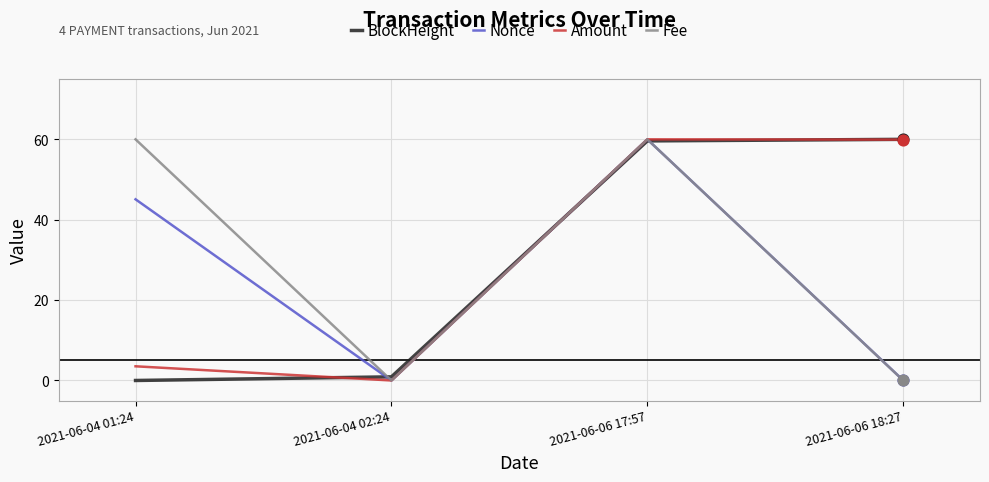

What is the total value across all series at 2021-06-06 17:57?

239.6